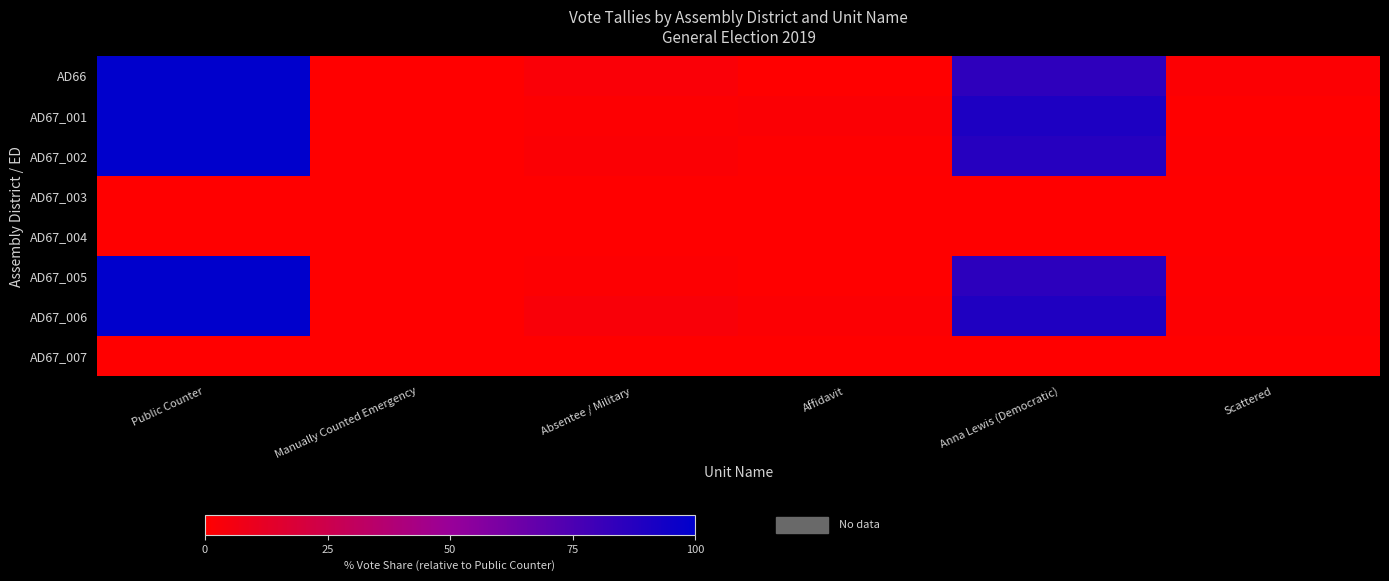

Which series has the largest range (max minus min)?

AD66